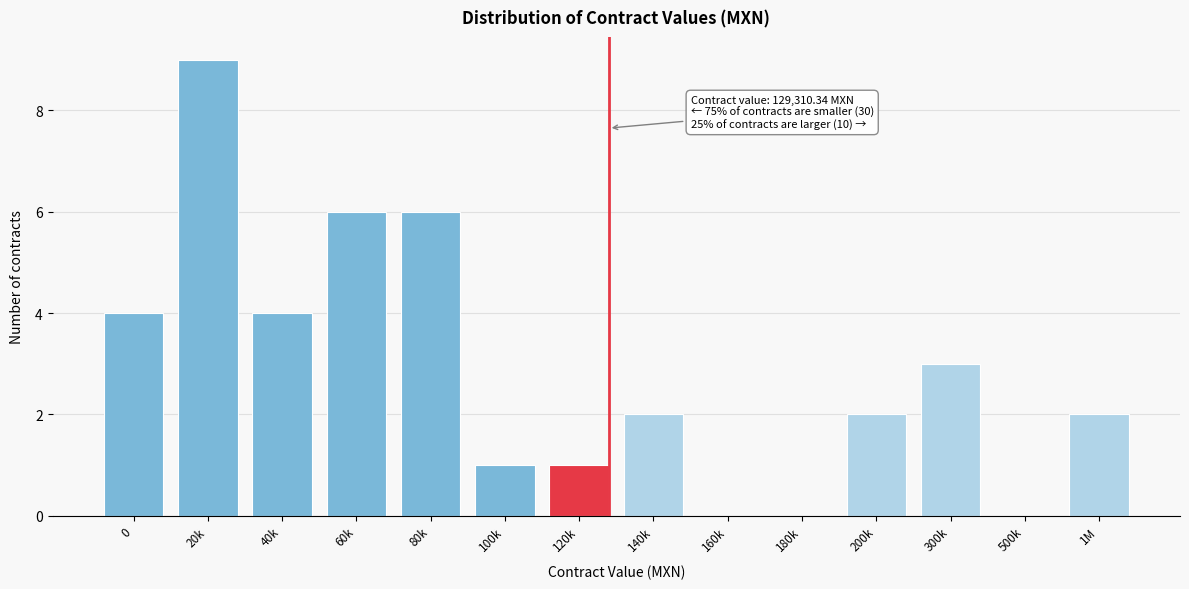

Reading right to left, list all the values displayed in this chart.

1M=2	500k=0	300k=3	200k=2	180k=0	160k=0	140k=2	120k=1	100k=1	80k=6	60k=6	40k=4	20k=9	0=4